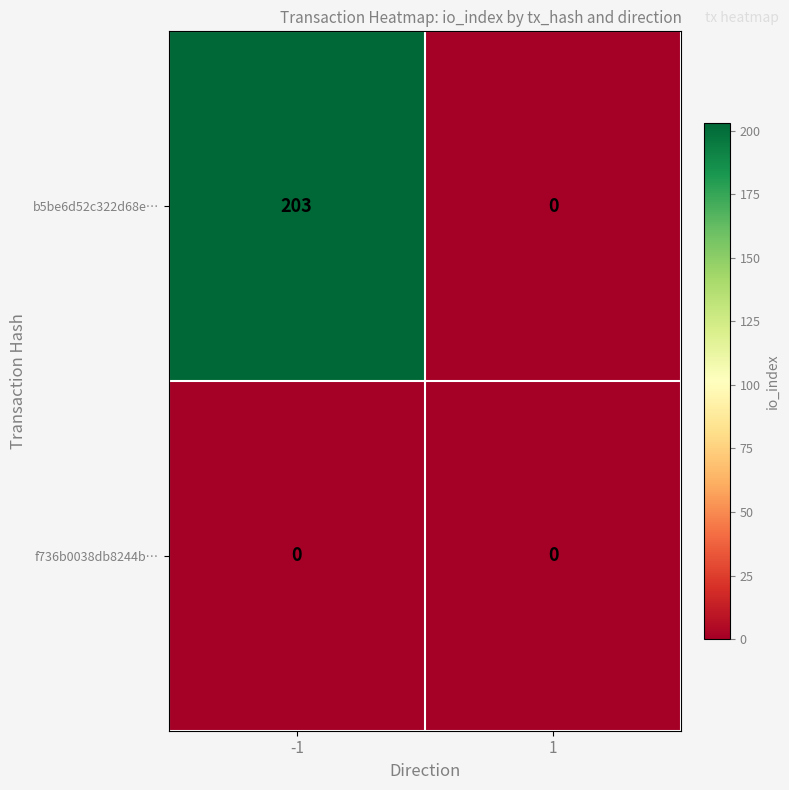

Rank the series at -1 from lowest to highest value.

f736b0038db8244b…, b5be6d52c322d68e…